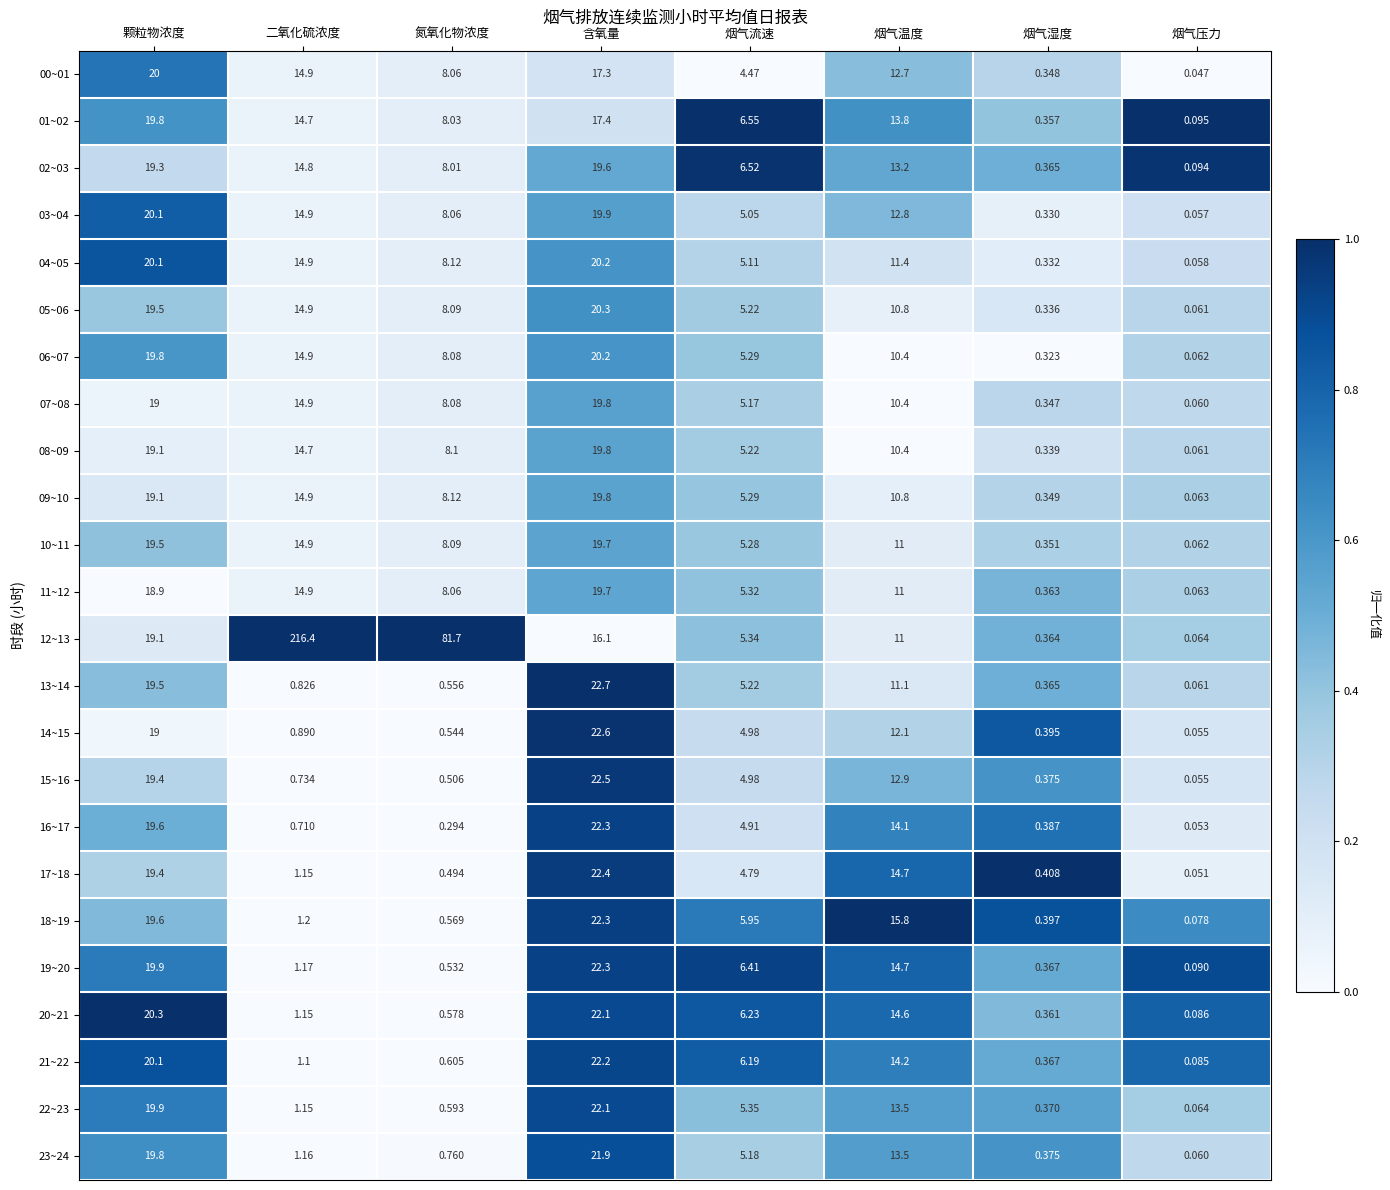

List the labels in order of 00~01 value, smallest first.

烟气压力, 烟气湿度, 烟气流速, 氮氧化物浓度, 烟气温度, 二氧化硫浓度, 含氧量, 颗粒物浓度